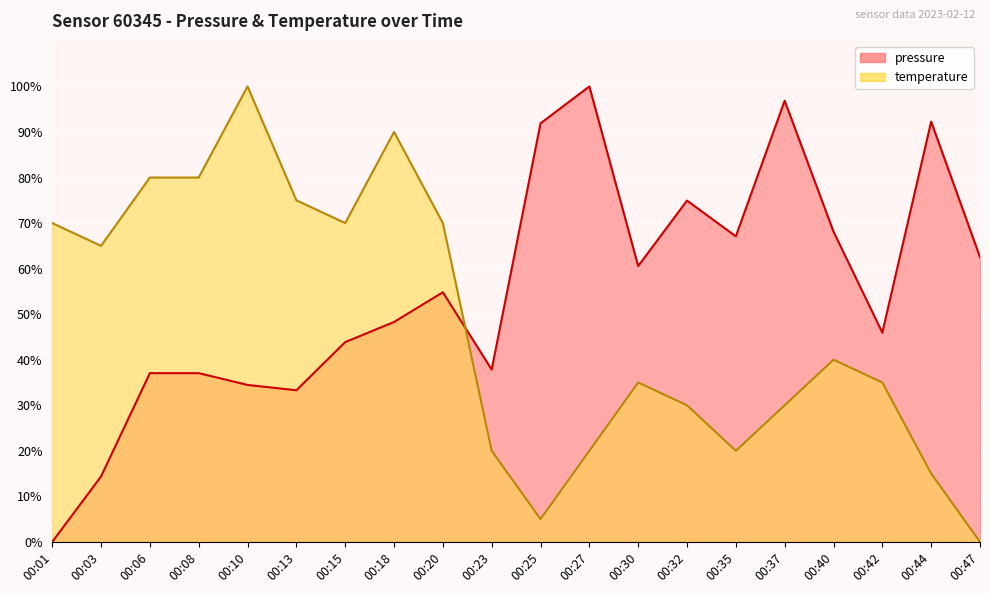

Is it true that pressure equals 125.1 at 00:32?

False